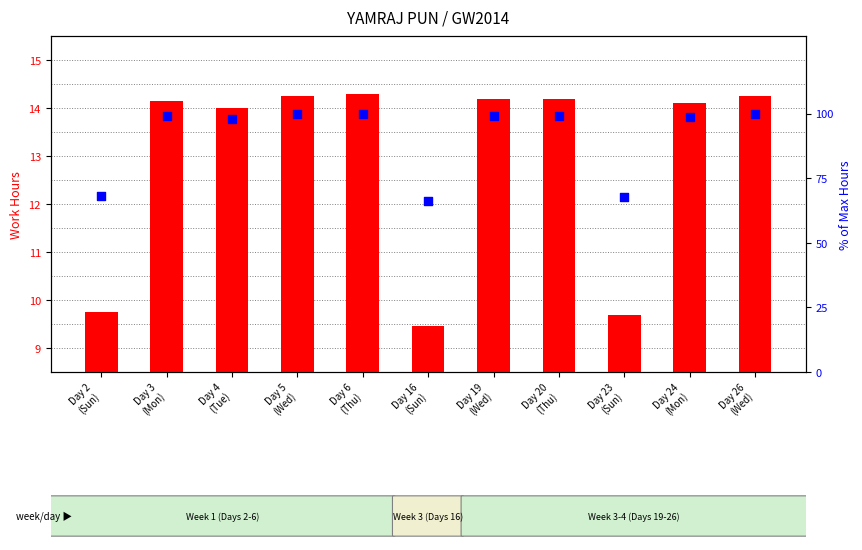

What is the total value across all series at Day 23
(Sun)?

77.4